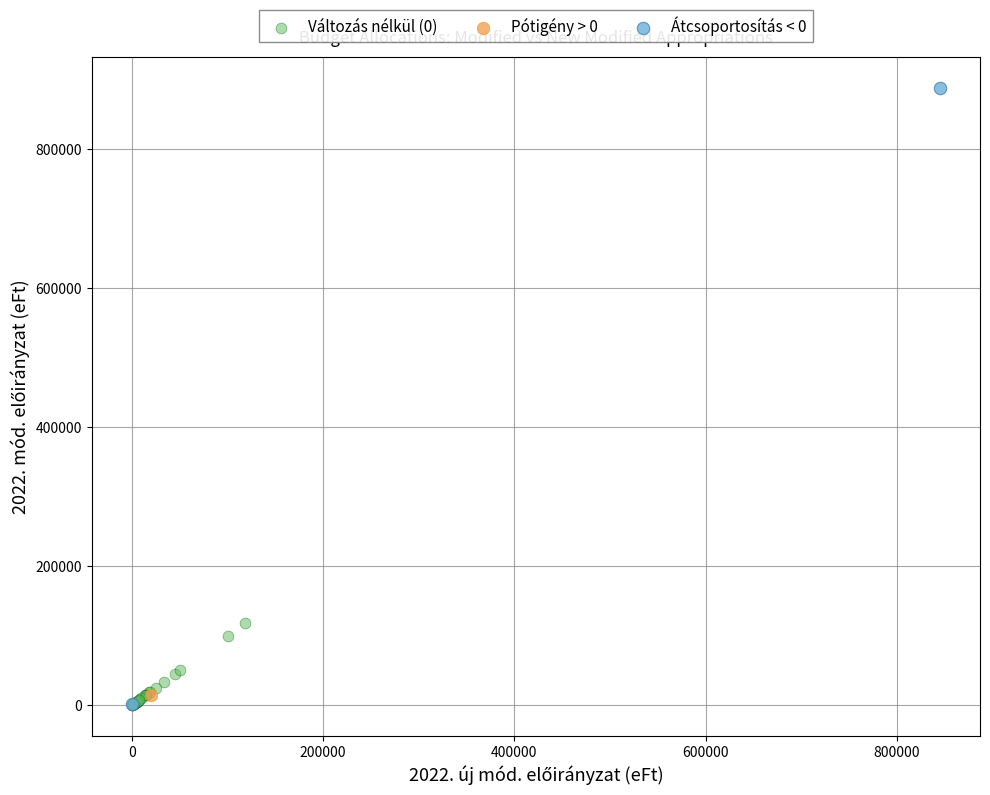

What are all the series names shown in the legend?

Változás nélkül (0), Pótigény > 0, Átcsoportosítás < 0